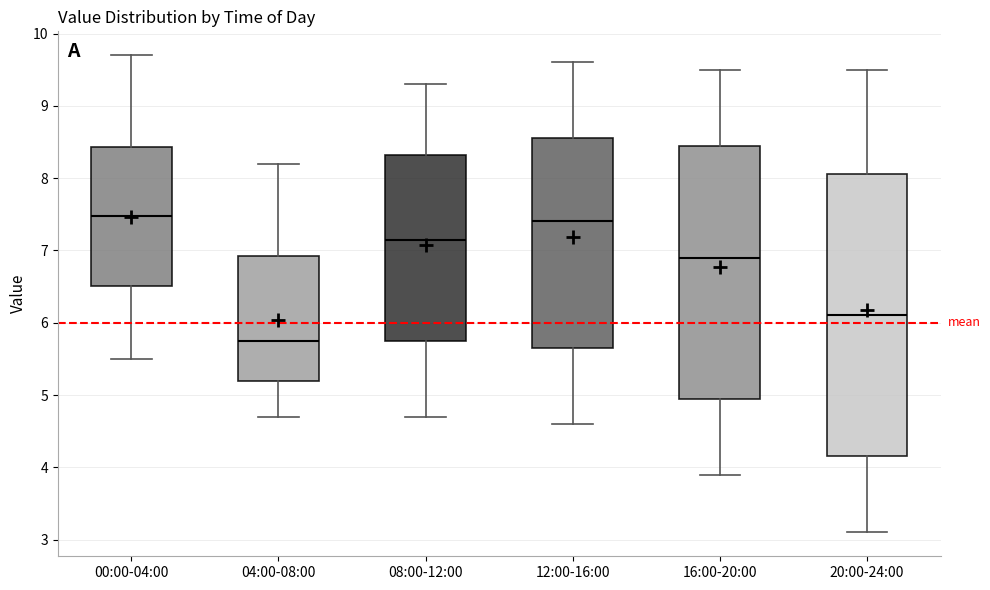

Which box has the lowest median line?

04:00-08:00